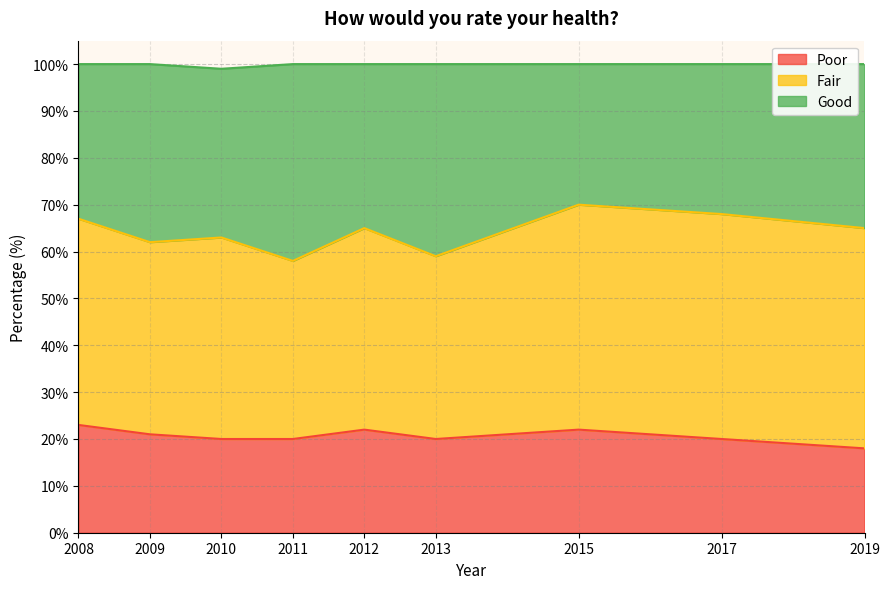

At which label does Poor reach its minimum?

2019